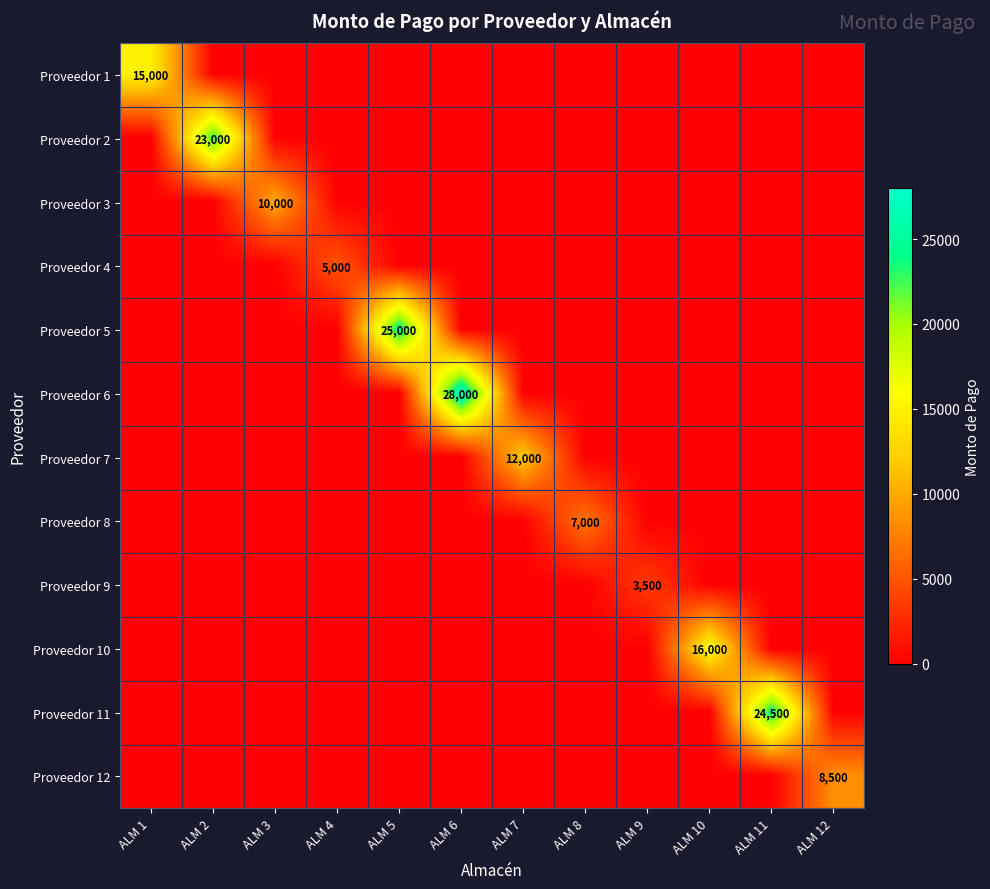

Is it true that Proveedor 5 equals 41524 at ALM 5?

False